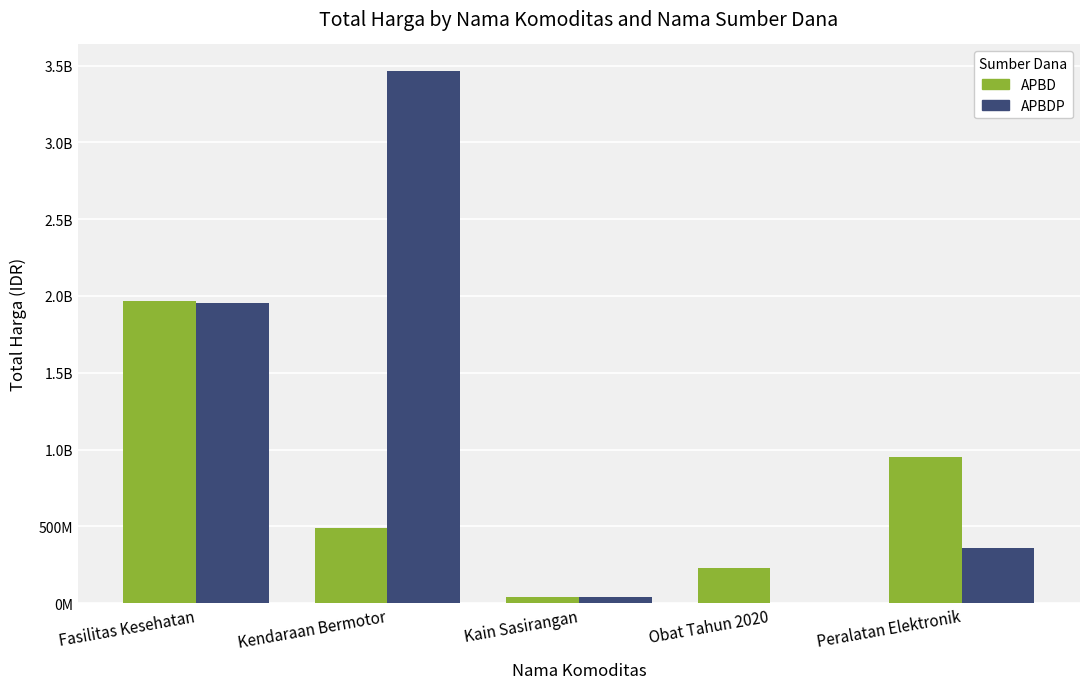

Which series has the widest spread of values?

APBDP